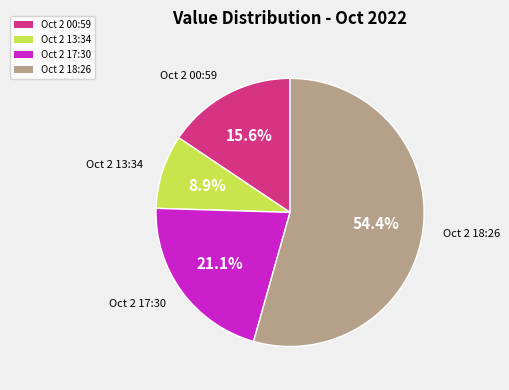

Is there any slice that represents more than half of the pie?

Yes